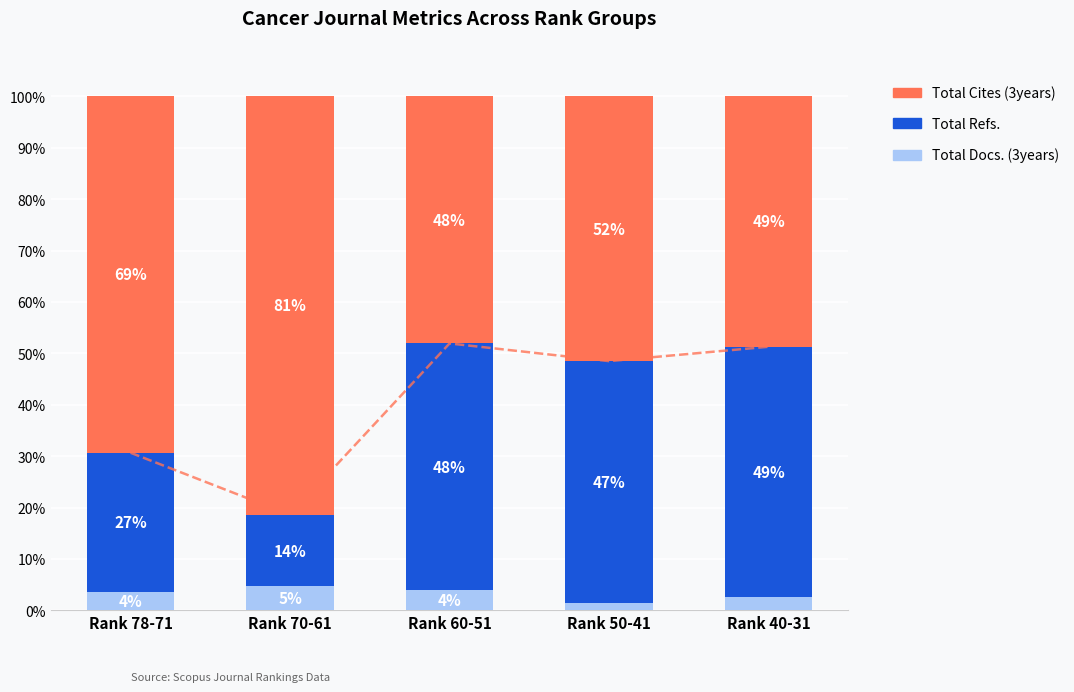

Count the Total Docs. (3years) values in the range 2 to 3.

1